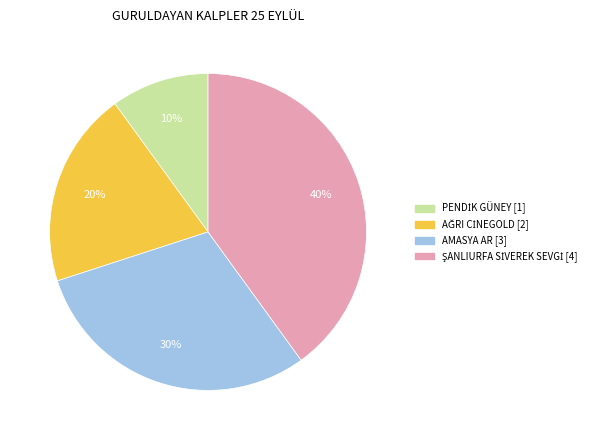

Is it true that AMASYA AR is 19% of the pie?

False